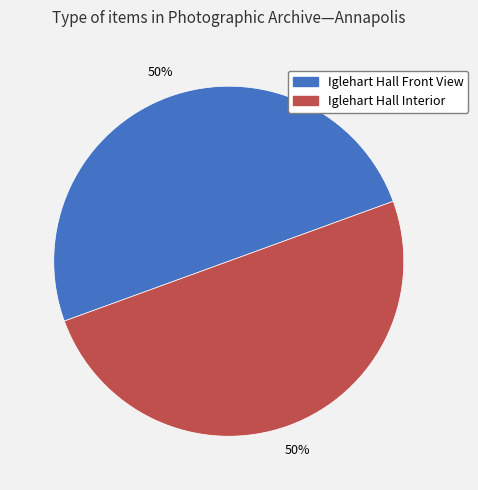

How many slices are in this pie chart?

2